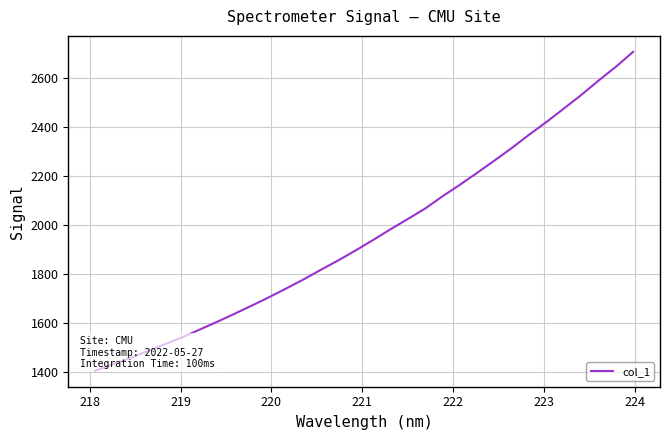

Count the number of values greater than 1940.

16